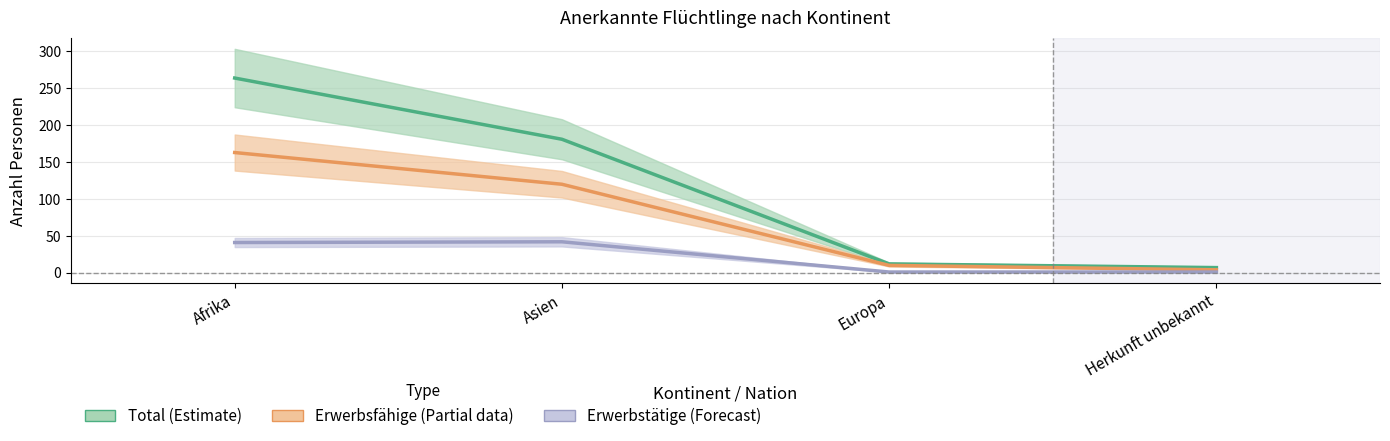

Reading right to left, what are all the values shown in this chart?

Total (Estimate): Herkunft unbekannt=7	Europa=12	Asien=181	Afrika=264
Erwerbsfähige (Partial): Herkunft unbekannt=4	Europa=10	Asien=120	Afrika=163
Erwerbstätige (Forecast): Herkunft unbekannt=1	Europa=1	Asien=42	Afrika=41